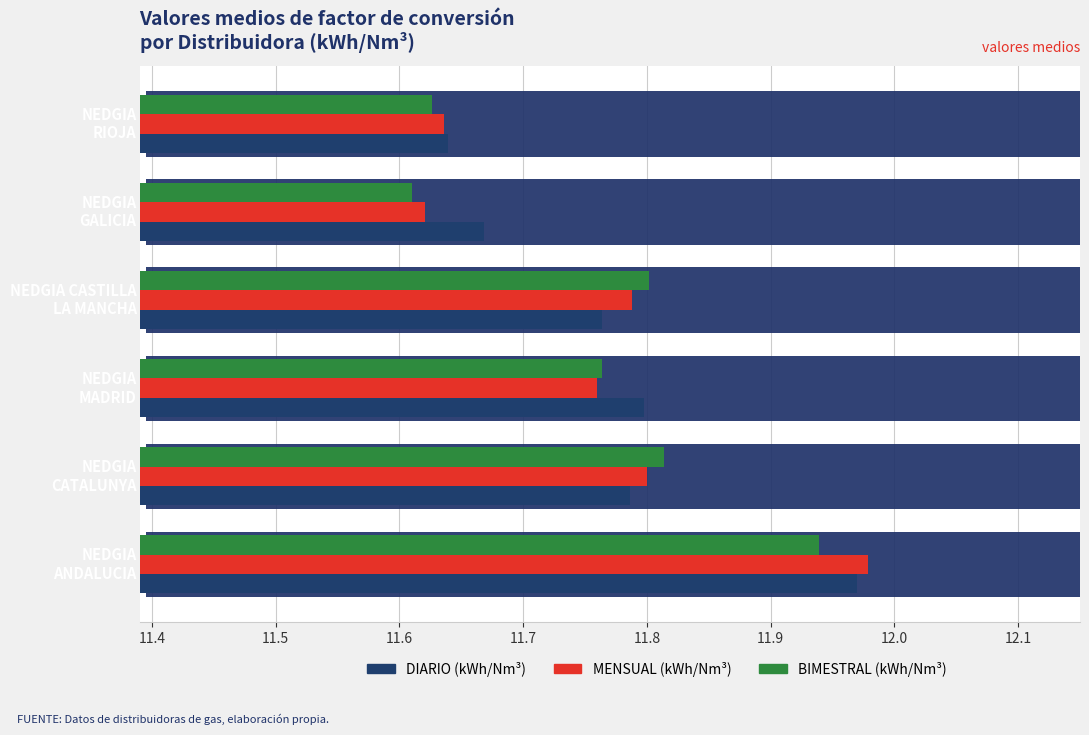

What are all the series names shown in the legend?

DIARIO (kWh/Nm³), MENSUAL (kWh/Nm³), BIMESTRAL (kWh/Nm³)